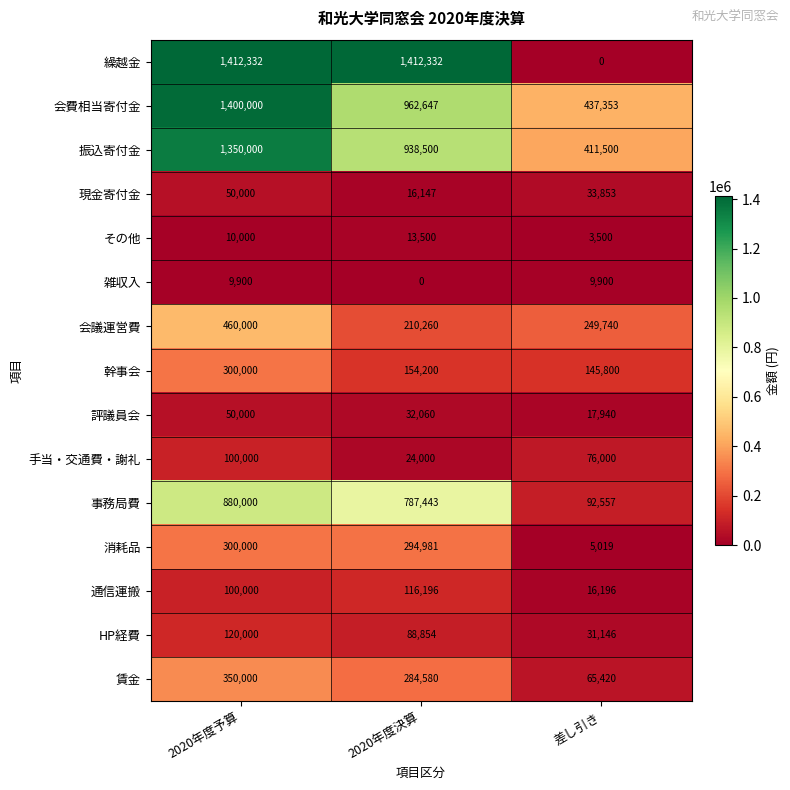

How many data points does each series have?

3